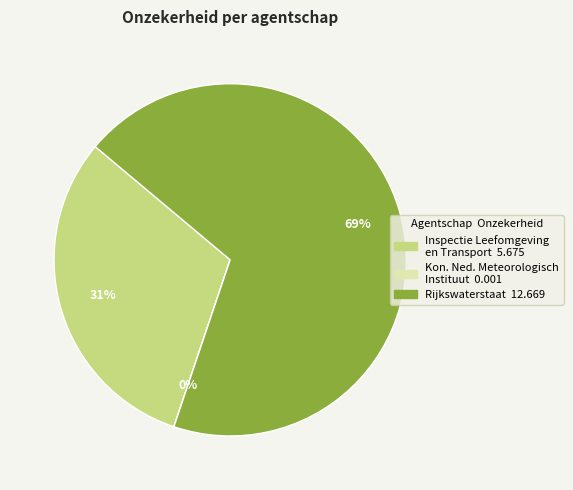

To the nearest percent, what is the difference between the largest and smallest slice percentages?

69%